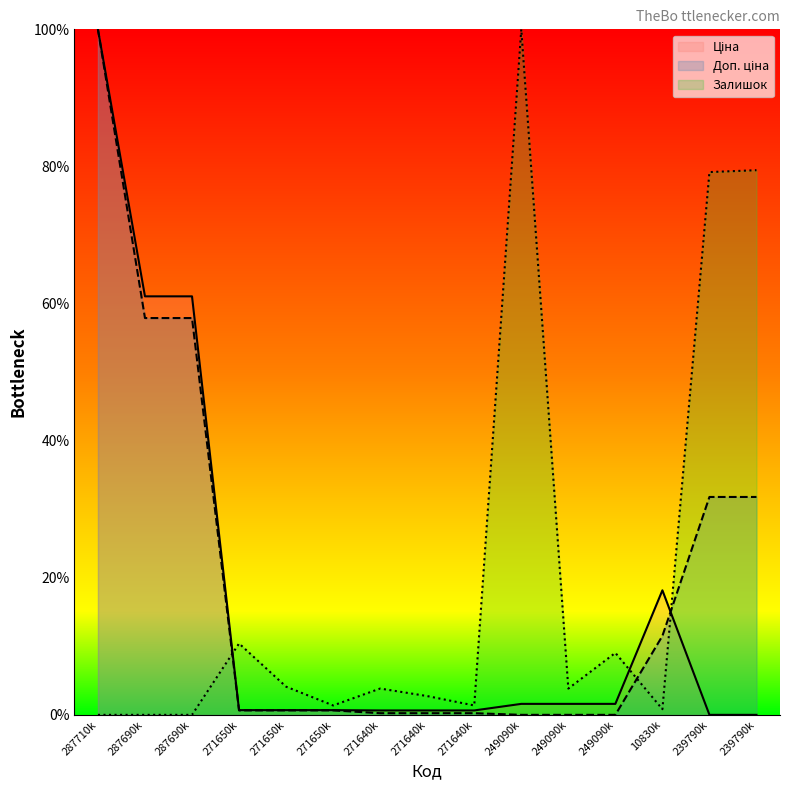

How many lines are shown in the chart?

3